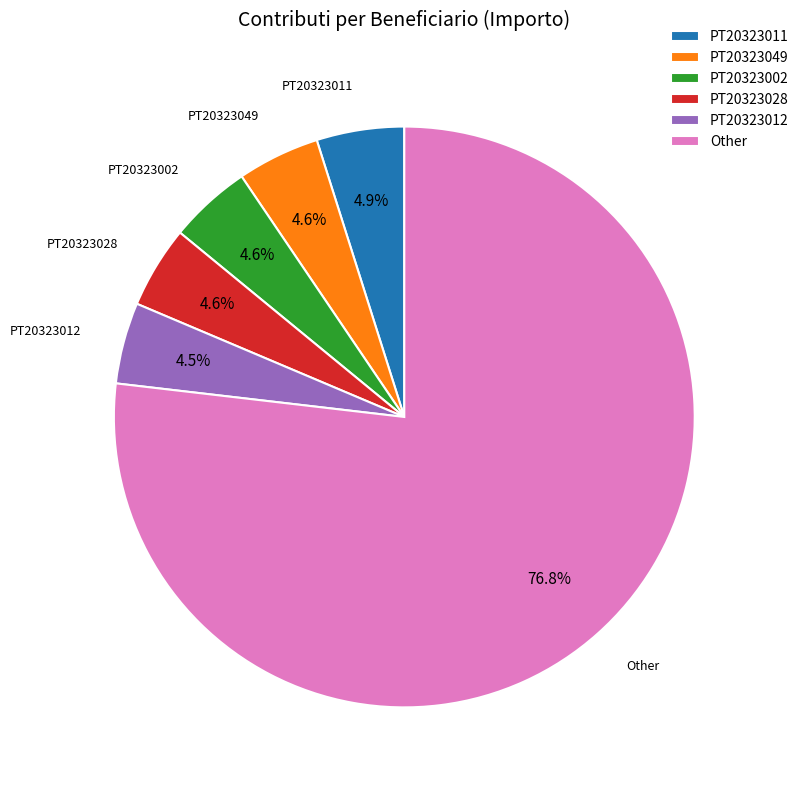

Which slice is the largest?

Other